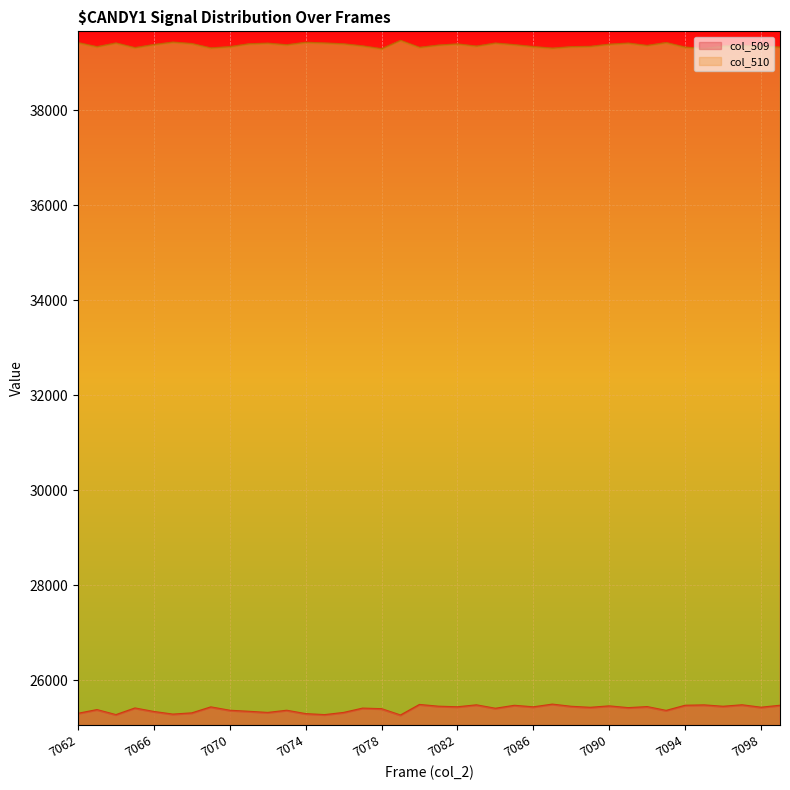

Where does the col_509 series first go above 25413?

7069